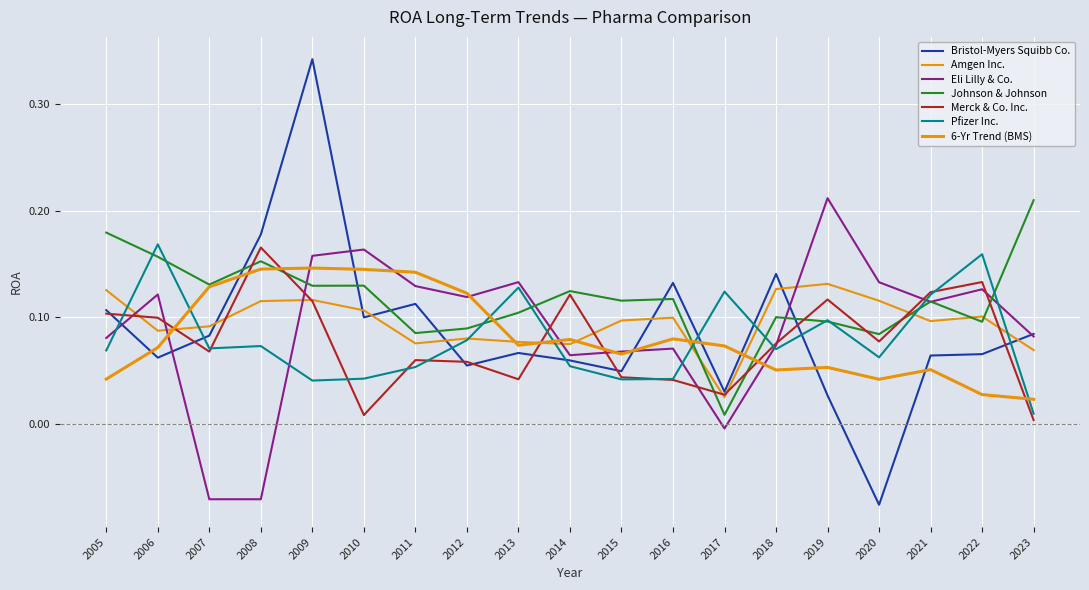

How many lines are shown in the chart?

7